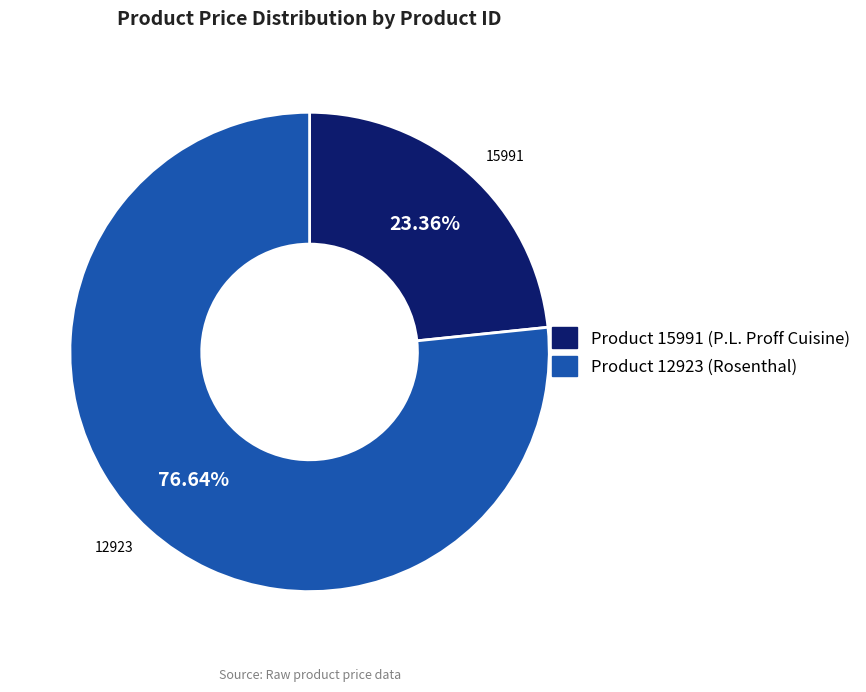

Rank the categories by value from lowest to highest.

15991, 12923